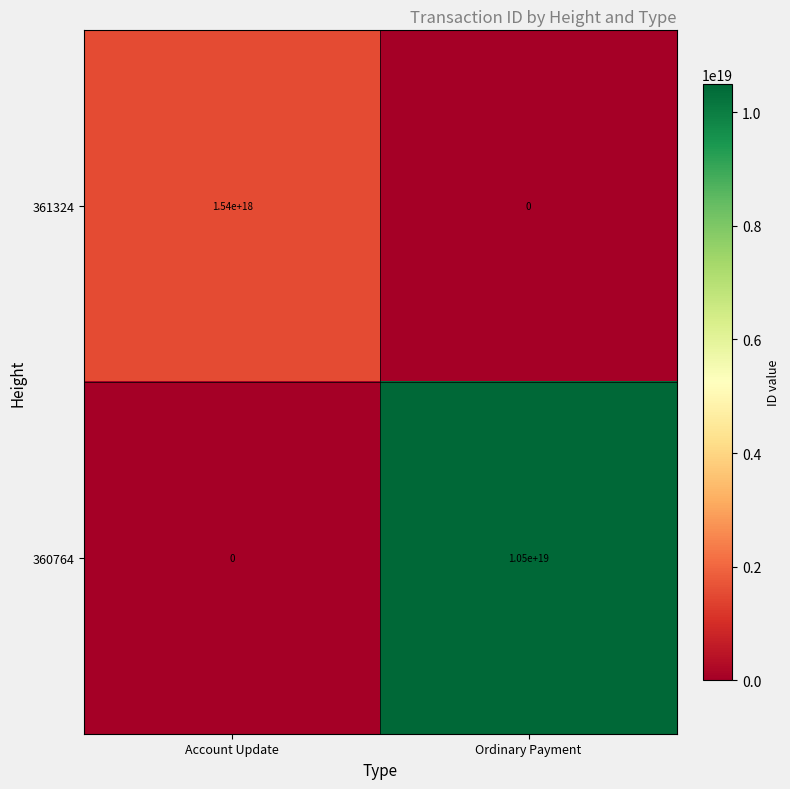

True or false: 361324 has a value of 2755238060143018496 at Account Update.

False